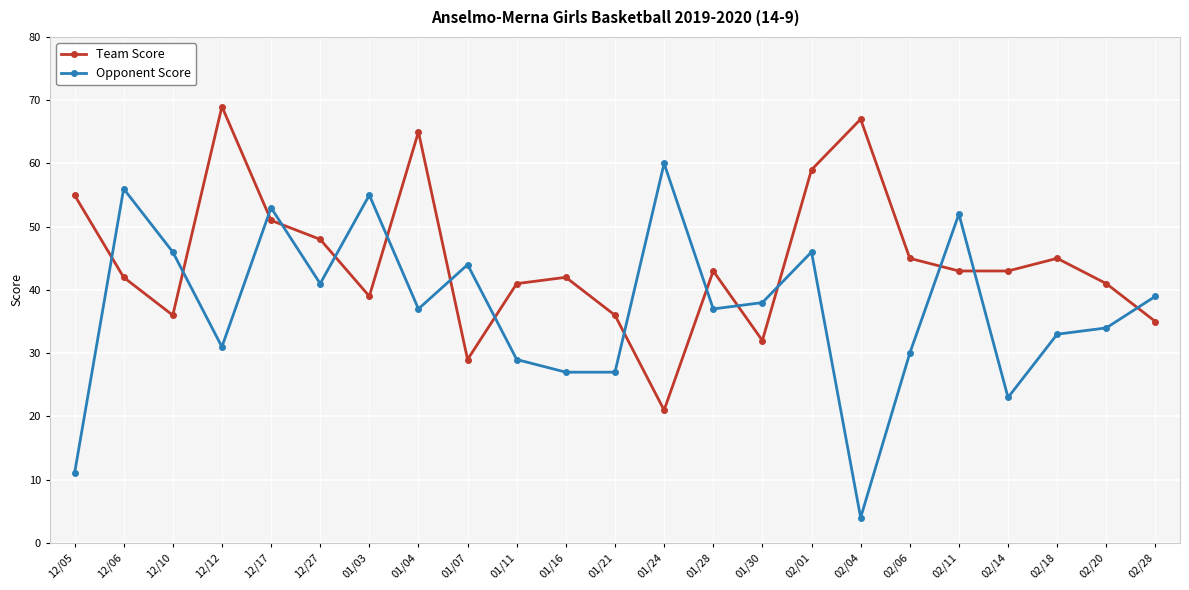

Read the Opponent Score value at 02/14.

23